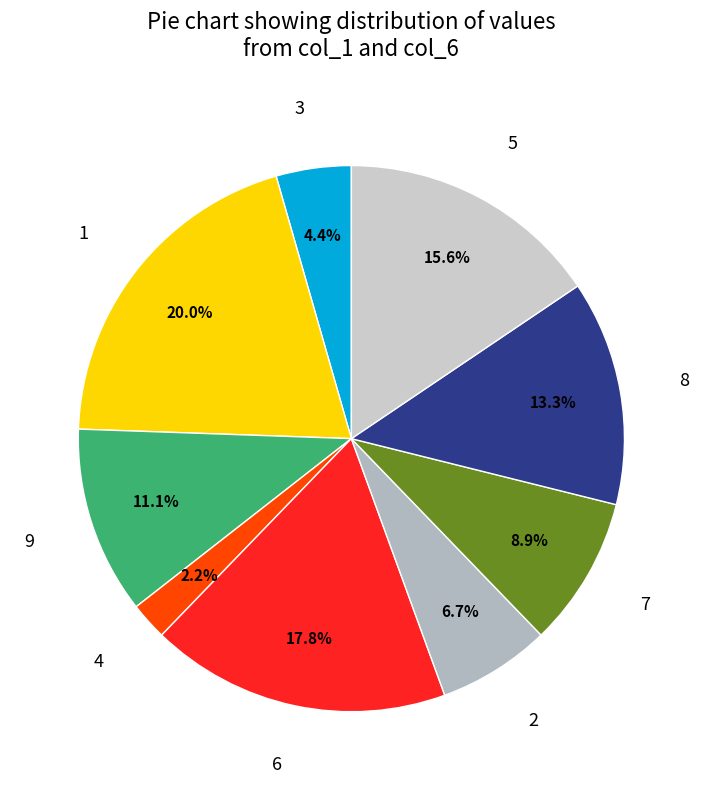

How many segments does this pie chart have?

9